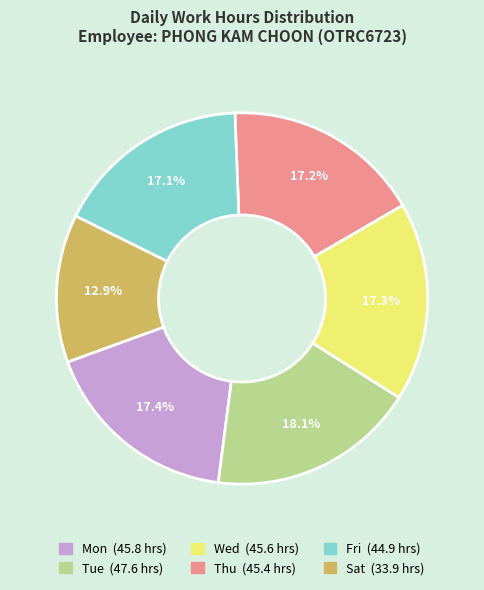

Is there a majority slice in this chart?

No